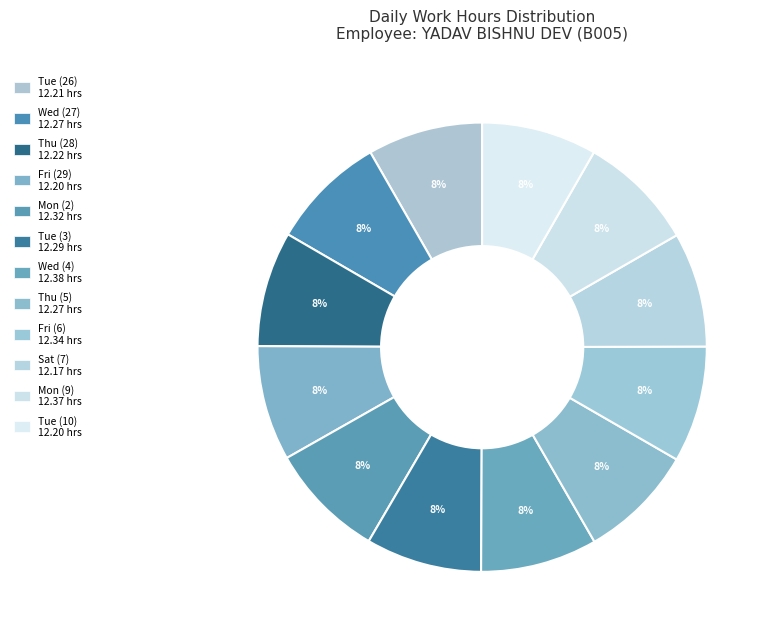

Which slice is the smallest?

Sat (7)